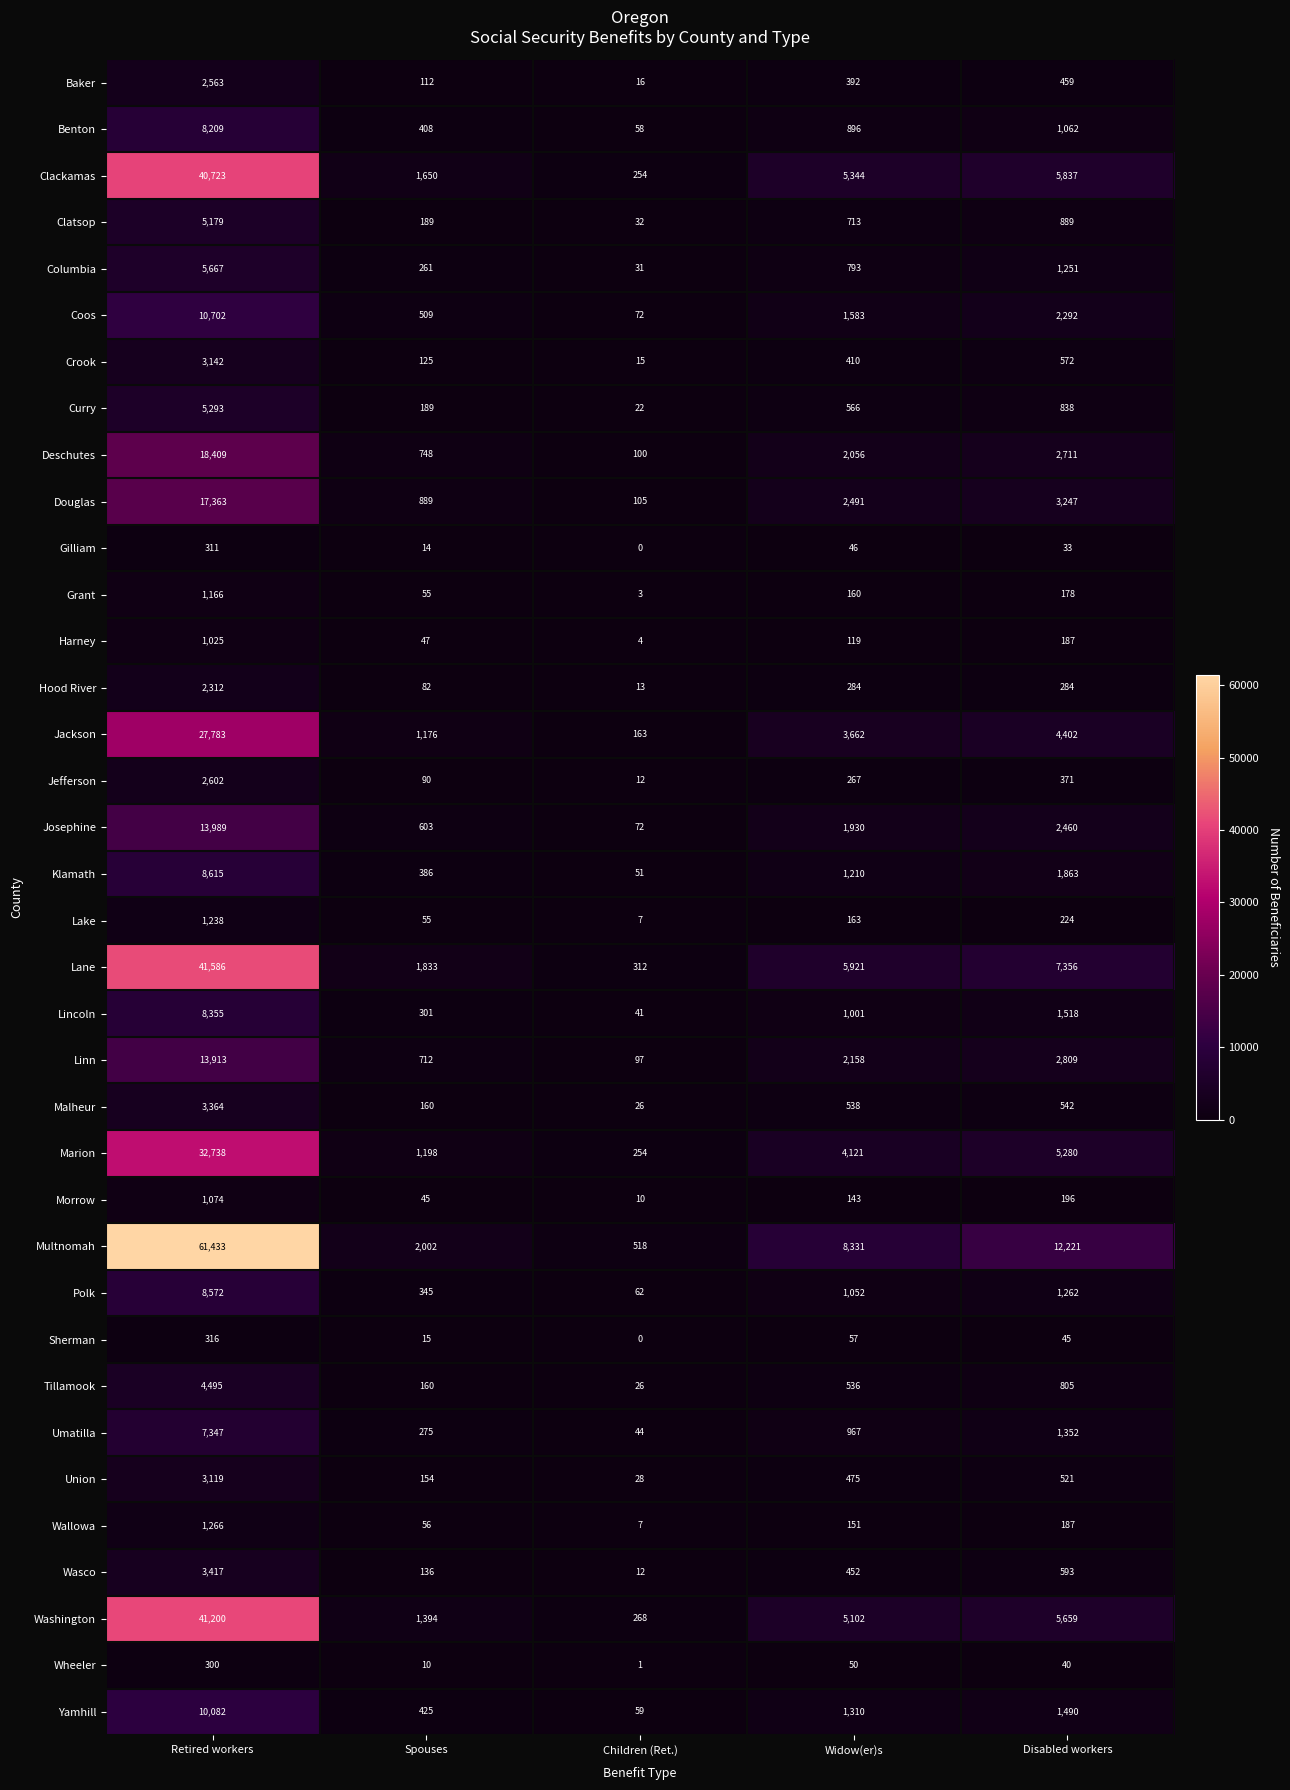

Is it true that Baker equals 2563 at Retired workers?

True